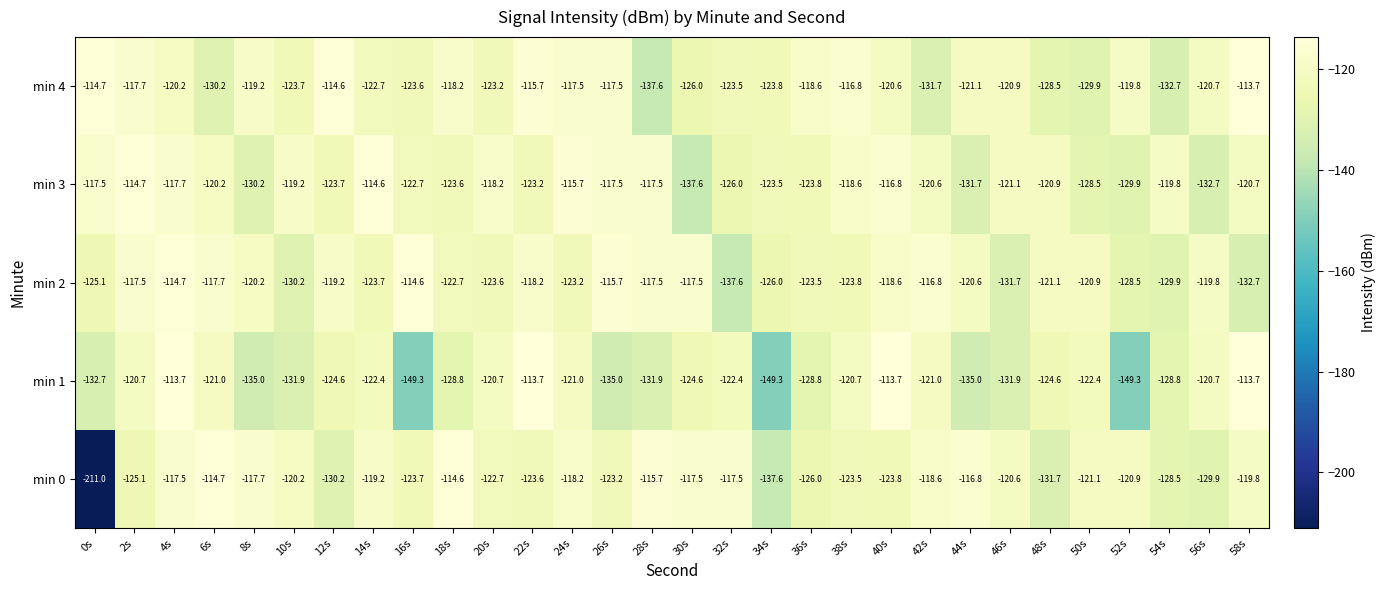

The value of min 4 at 4s is -51.3. True or false?

False